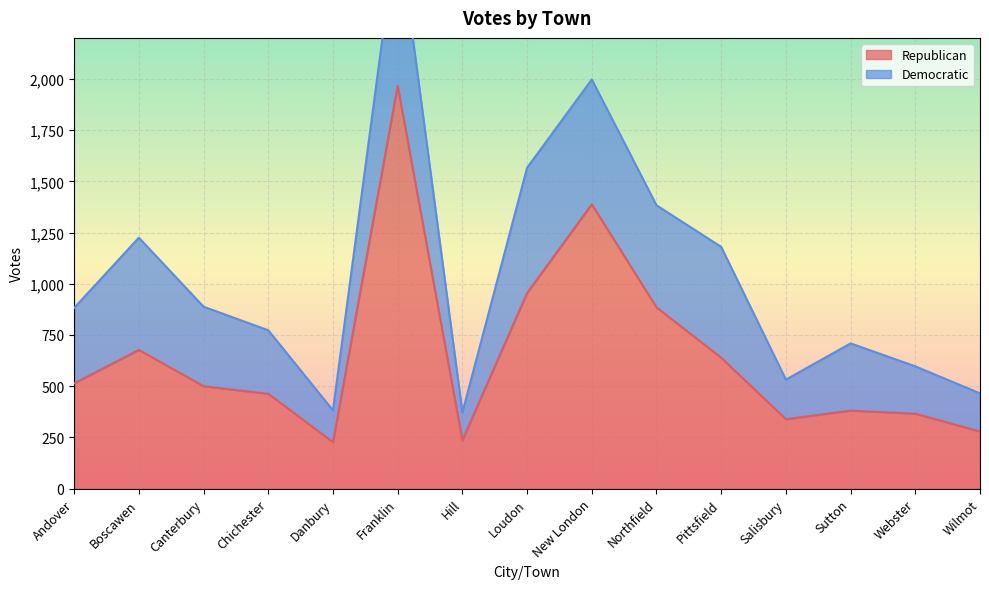

What is the maximum value shown in the chart?

1966